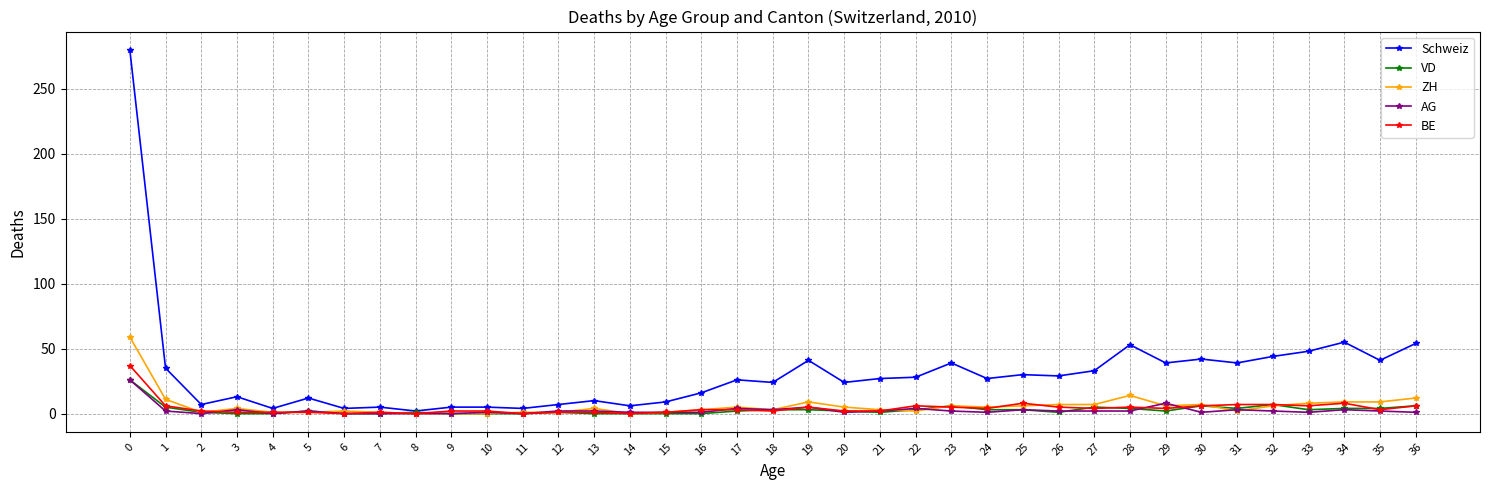

Which series has the largest total across all categories?

Schweiz